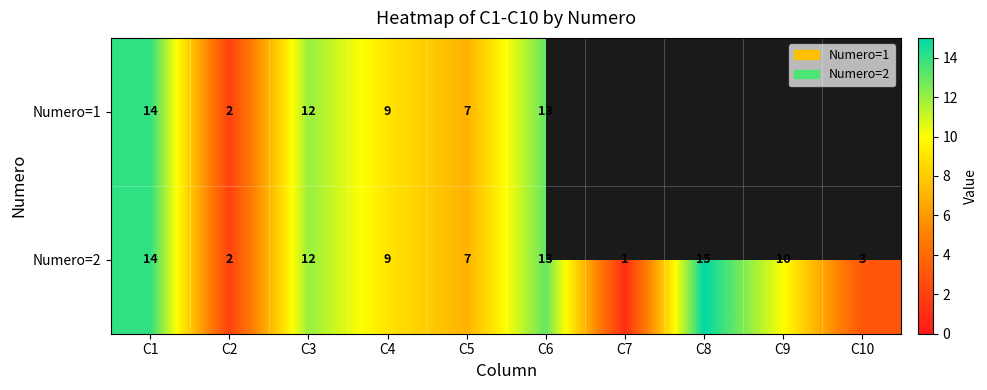

At which label does Numero=2 reach its minimum?

C7